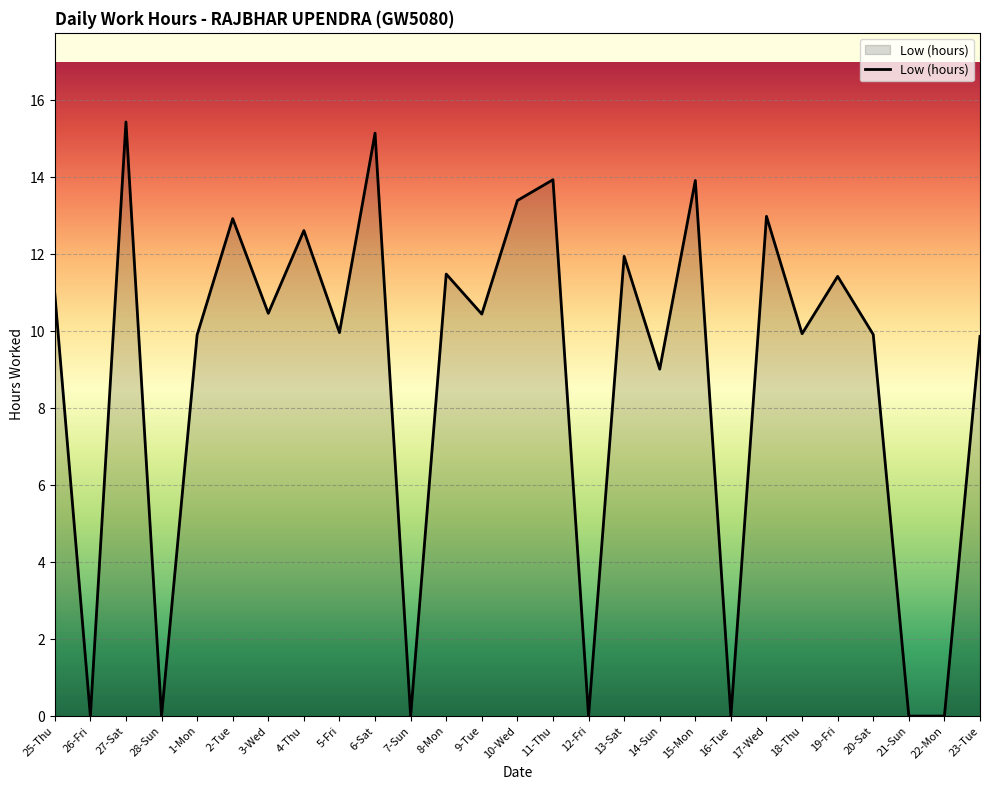

The chart shows a value of 20.9 at 13-Sat. True or false?

False